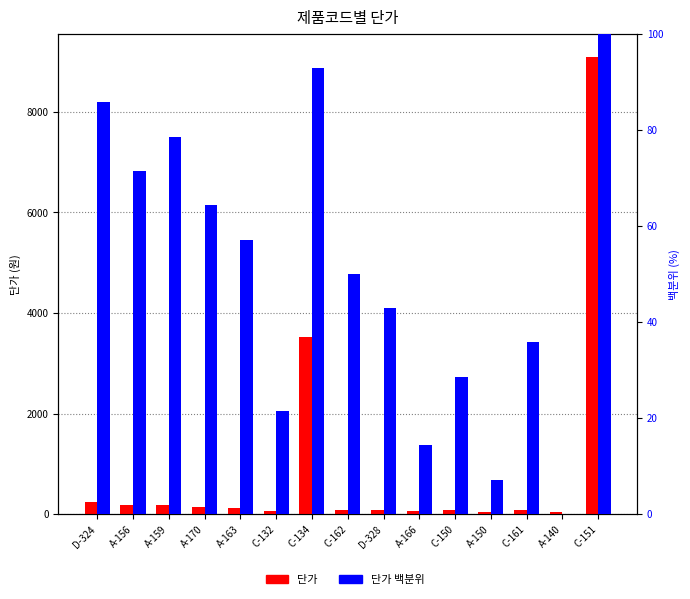

What is the difference between the maximum and minimum values in the 단가 백분위 series?

100.0